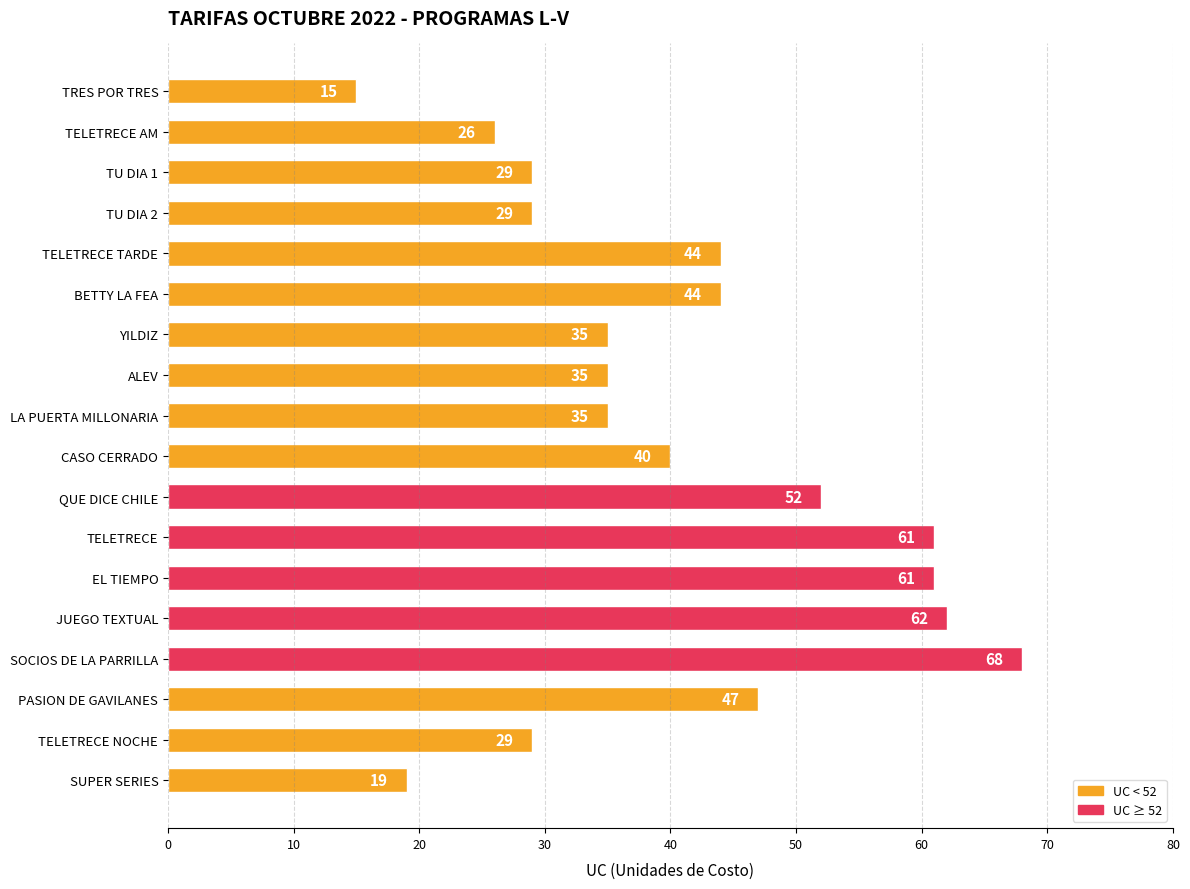

The value at SOCIOS DE LA PARRILLA is 26. True or false?

False